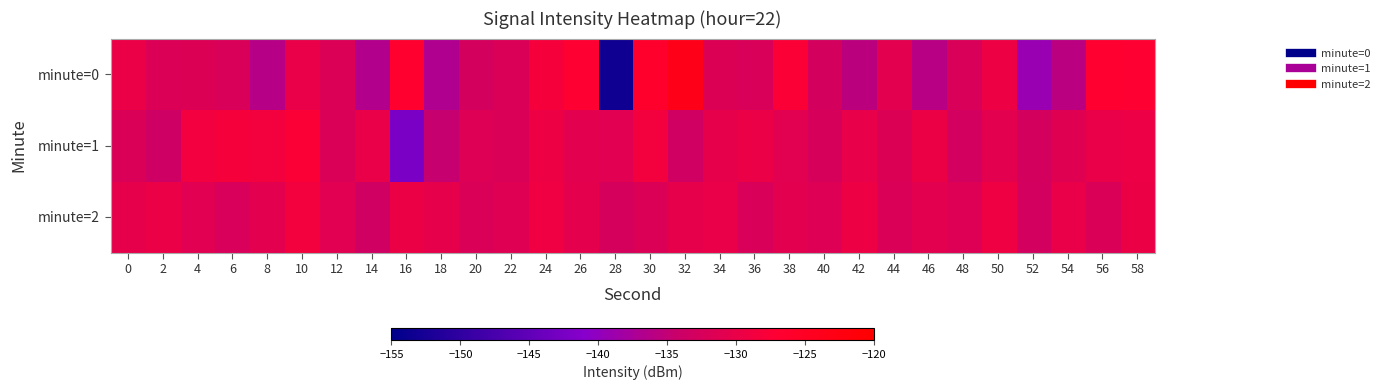

At which category does the chart reach its minimum across all series?

28